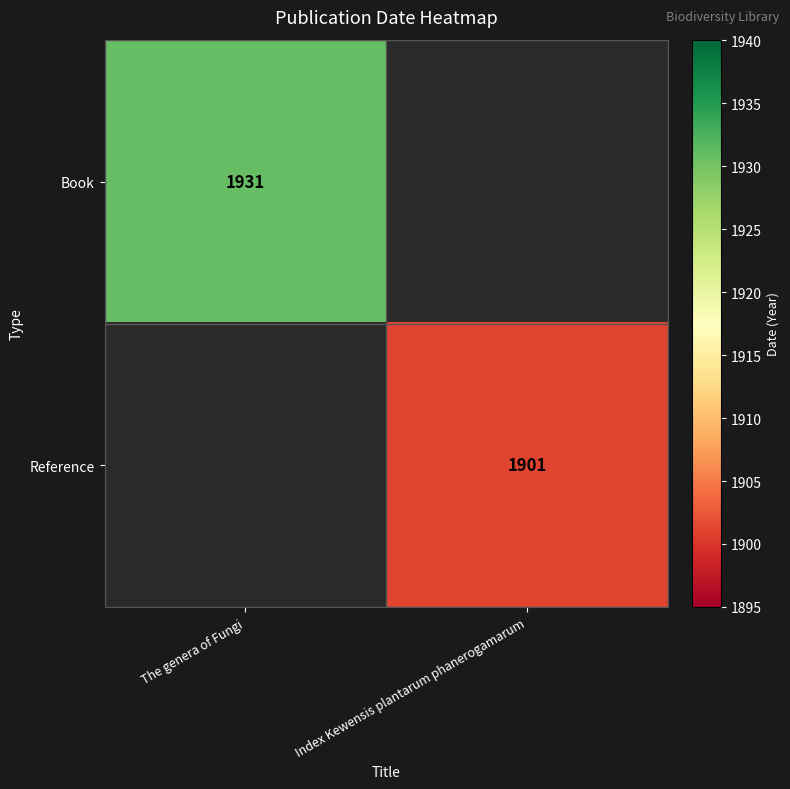

True or false: Reference has a value of 1130 at Index Kewensis plantarum phanerogamarum.

False